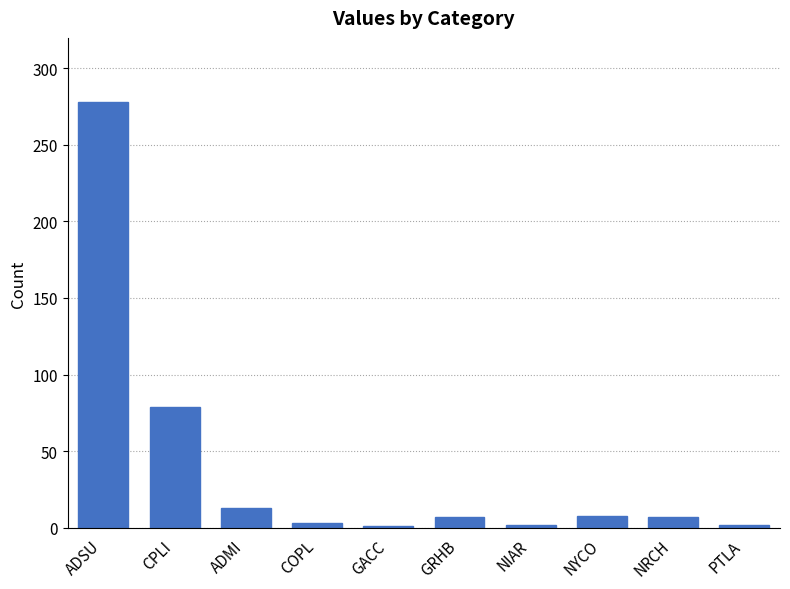

At which label is the value closest to 139?

CPLI